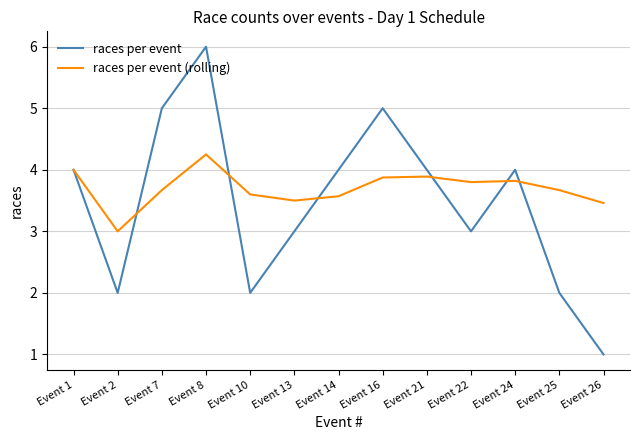

How many interior local peaks does the races per event series have?

3